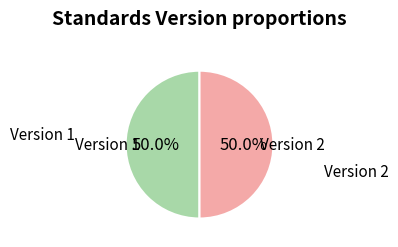

What is the ratio of the value at Version 1 to the value at Version 2?

1.0